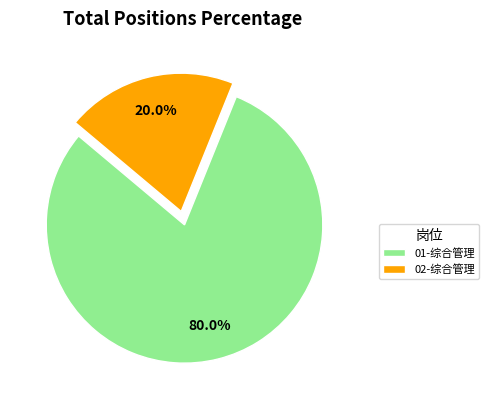

To the nearest percent, what portion does 02-综合管理 represent?

20%